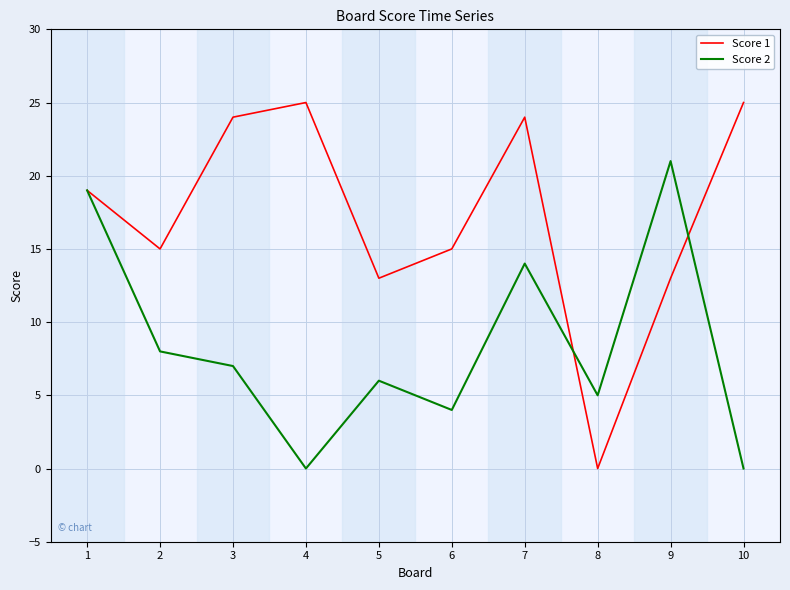

Reading right to left, what are all the values shown in this chart?

Score 1: 25	13	0	24	15	13	25	24	15	19
Score 2: 0	21	5	14	4	6	0	7	8	19